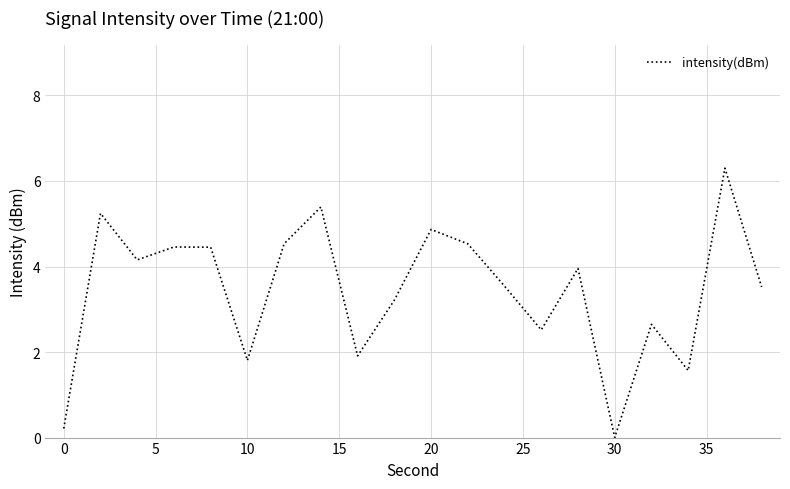

Does the chart display data point markers on the line(s)?

No